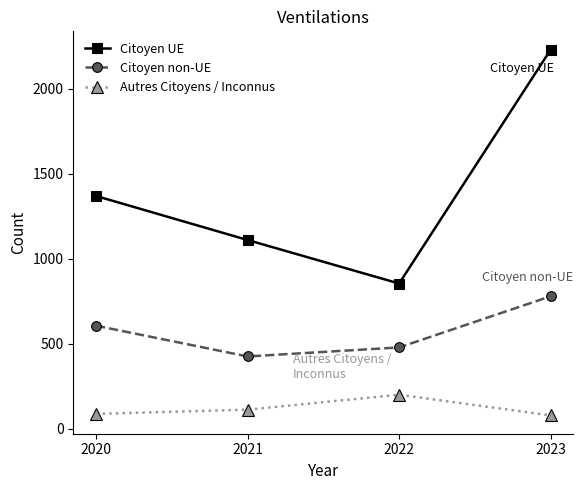

What is the total value across all series at 2021?

1650